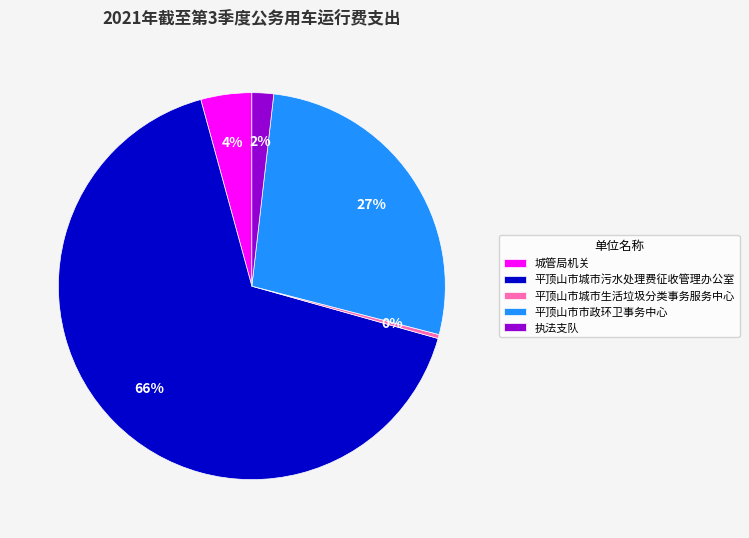

To the nearest percent, what portion does 执法支队 represent?

2%